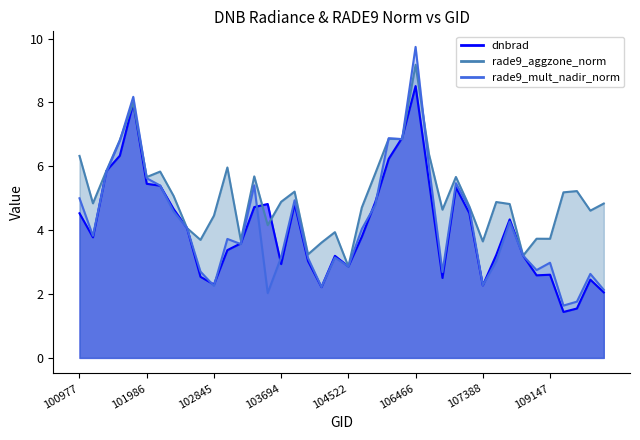

The value of rade9_mult_nadir_norm at 8 is 2.0. True or false?

False